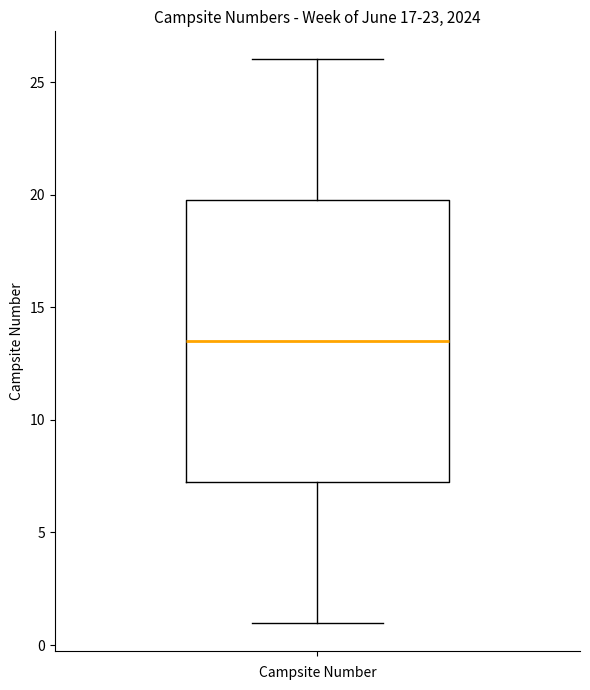

Read this box plot against the y-axis: the position of the median line, the range covered by the box, and the ends of both whiskers. The values are not printed on the chart, so give them approximately, as read against the axis.

median 13.5, box 7.5 to 20.0, whiskers 1.0 to 26.0